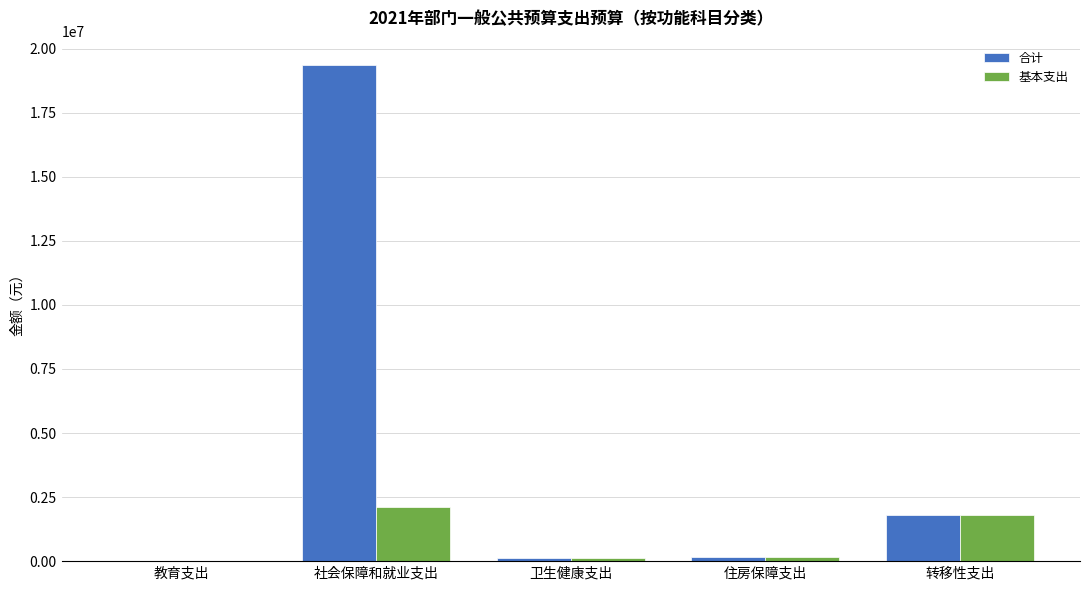

Count the number of categories in the chart.

5